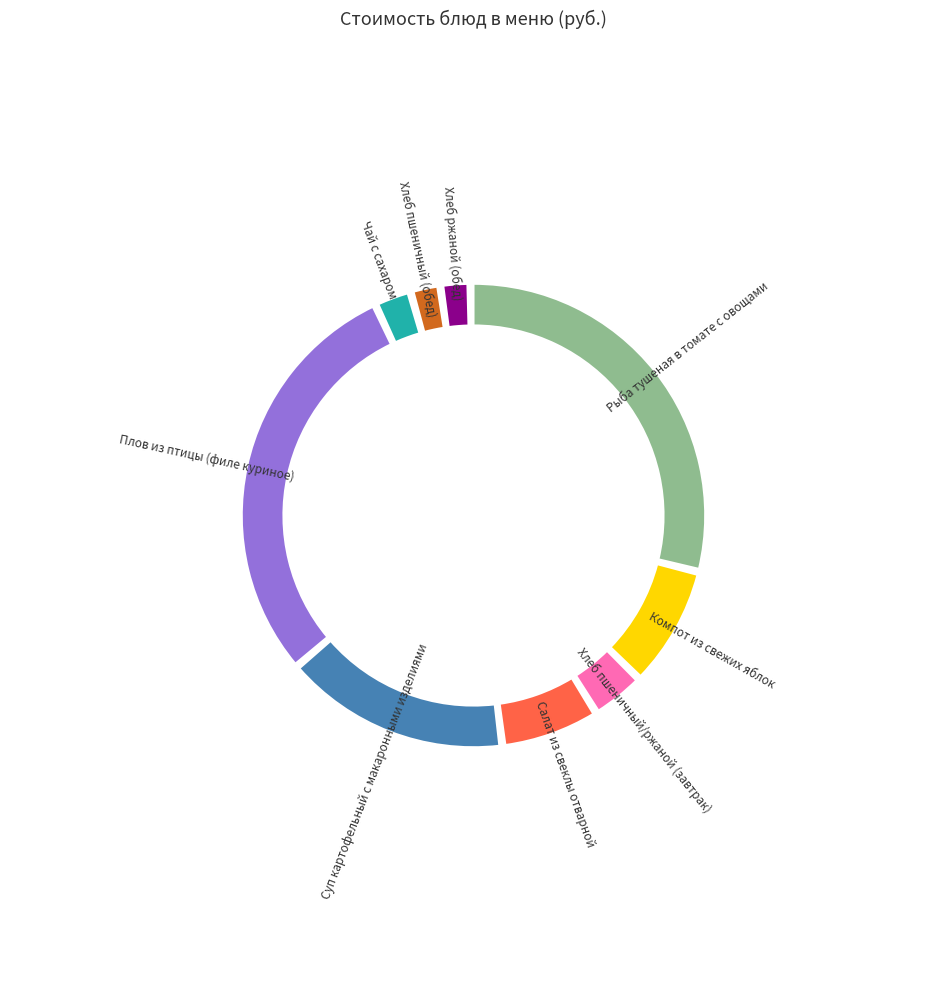

Which has a higher value, Хлеб пшеничный/ржаной (завтрак) or Рыба тушеная в томате с овощами?

Рыба тушеная в томате с овощами